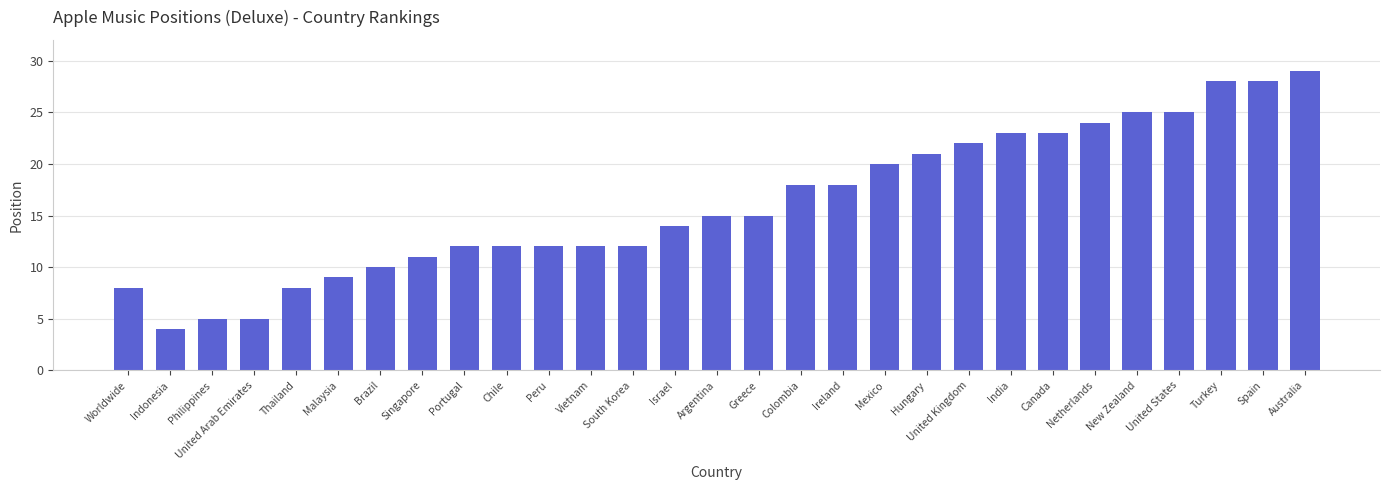

What is the label of the 28th bar from the right?

Indonesia